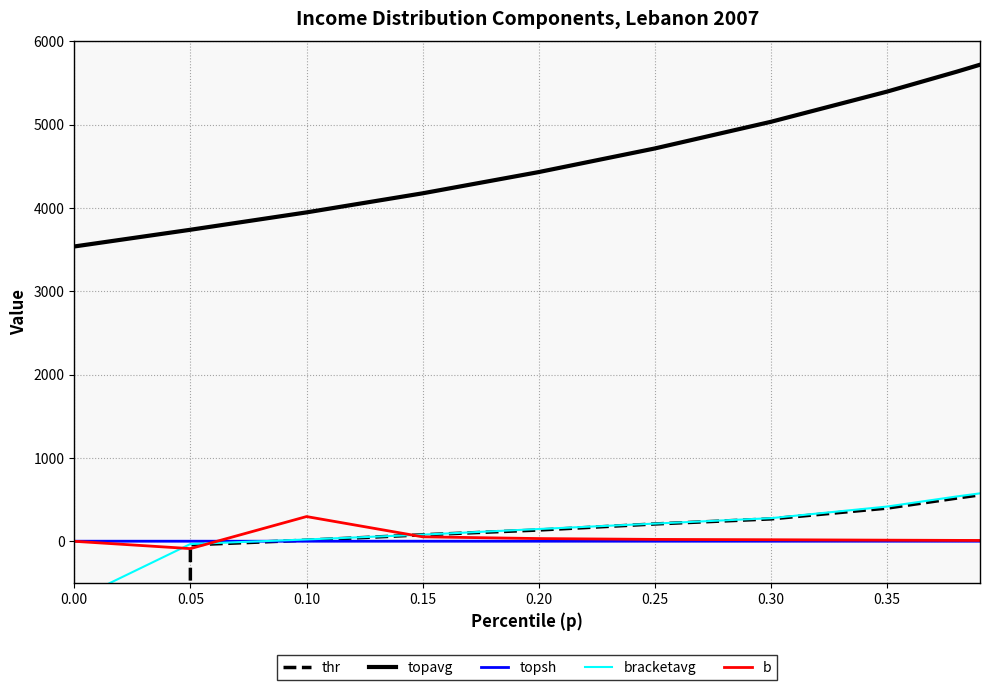

Which series changed the most between 0.10 and 0.35?

topavg